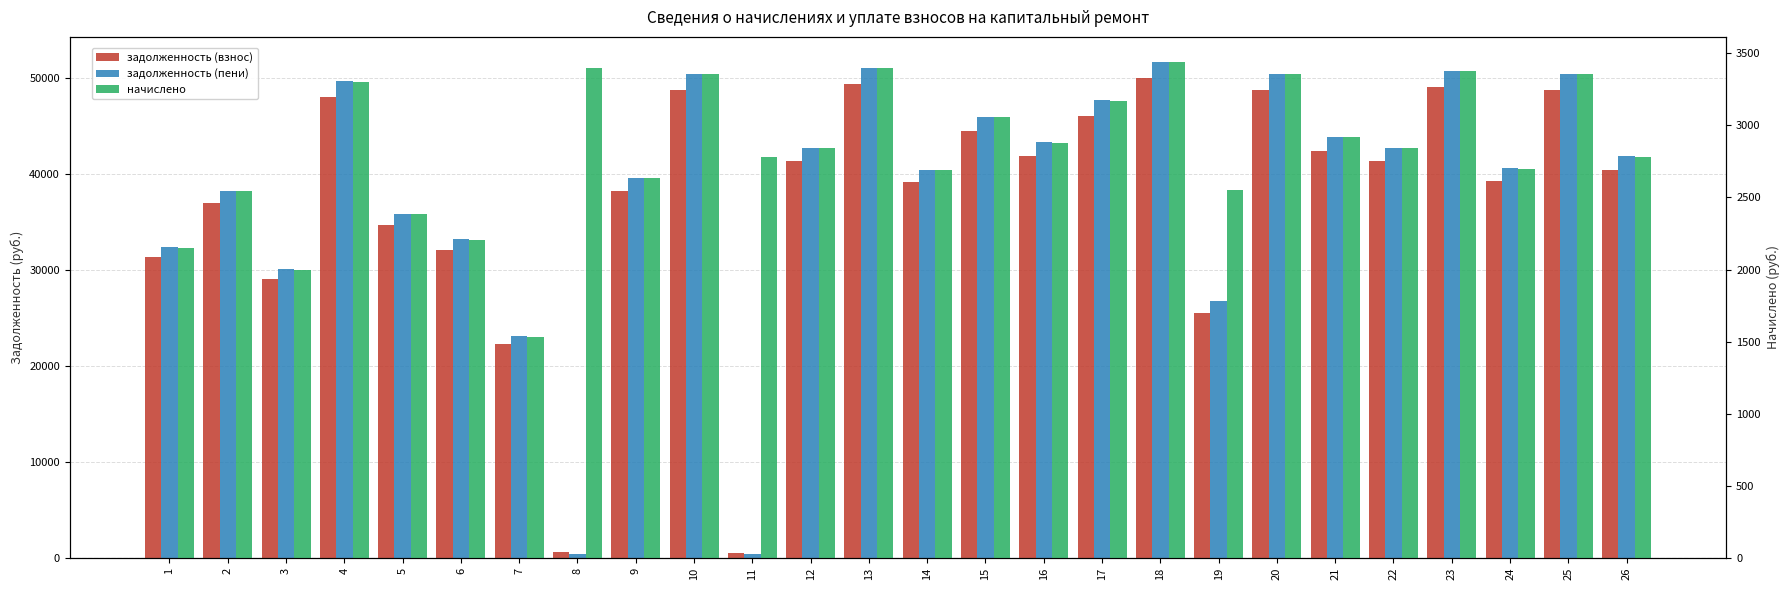

Reading left to right, transcribe all the data shown in this chart.

задолженность (взнос): 1=31335.0	2=37021.3	3=29111.6	4=48036.9	5=34696.1	6=32110.7	7=22337.9	8=595.9	9=38303.6	10=48812.4	11=488.1	12=41366.4	13=49432.8	14=39143.1	15=44468.9	16=41939.4	17=46123.6	18=50021.6	19=25501.0	20=48812.4	21=42452.2	22=41366.4	23=49122.6	24=39298.1	25=48812.4	26=40487.3
задолженность (пени): 1=32411.2	2=38292.9	3=30111.5	4=49686.8	5=35887.7	6=33213.5	7=23105.2	8=369.4	9=39619.6	10=50489.0	11=442.2	12=42787.2	13=51130.6	14=40487.5	15=45996.2	16=43379.7	17=47707.8	18=51742.6	19=26776.2	20=50489.0	21=43910.3	22=42787.2	23=50809.8	24=40647.8	25=50489.0	26=41878.0
начислено: 1=2152.5	2=2543.2	3=1999.8	4=3299.8	5=2383.4	6=2205.8	7=1534.4	8=3395.7	9=2632.0	10=3353.1	11=2781.2	12=2841.6	13=3395.7	14=2688.8	15=3054.7	16=2880.7	17=3168.4	18=3441.9	19=2550.4	20=3353.1	21=2916.2	22=2841.6	23=3374.4	24=2699.5	25=3353.1	26=2781.2